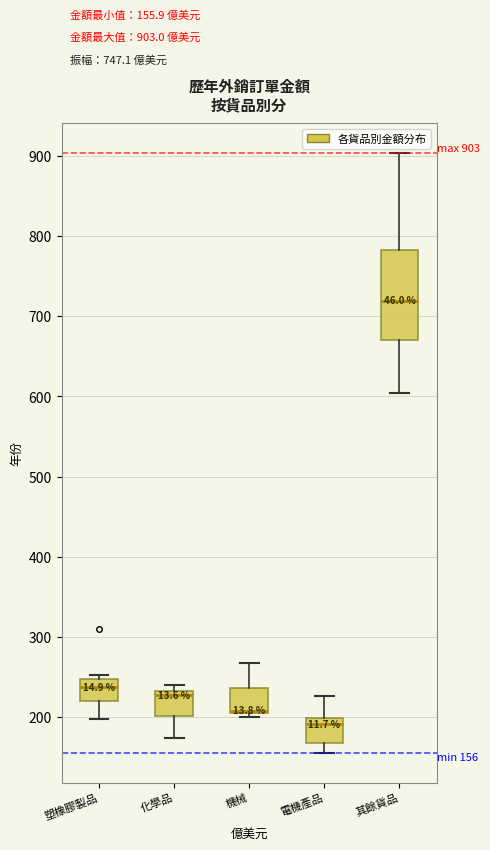

Which box is the tallest, from its lower edge to its upper edge?

其餘貨品